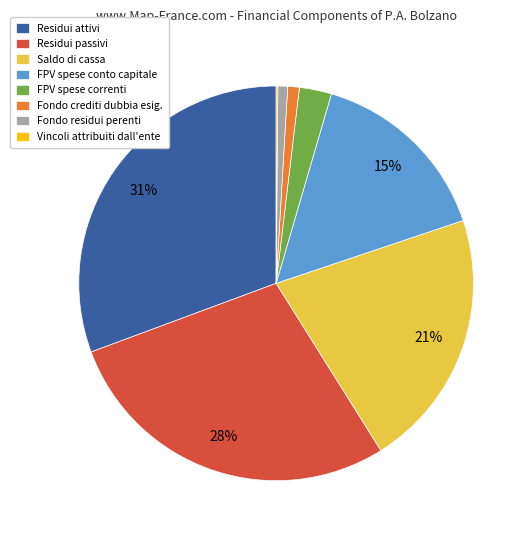

What is the ratio of the value at Residui passivi to the value at Residui attivi?

0.9